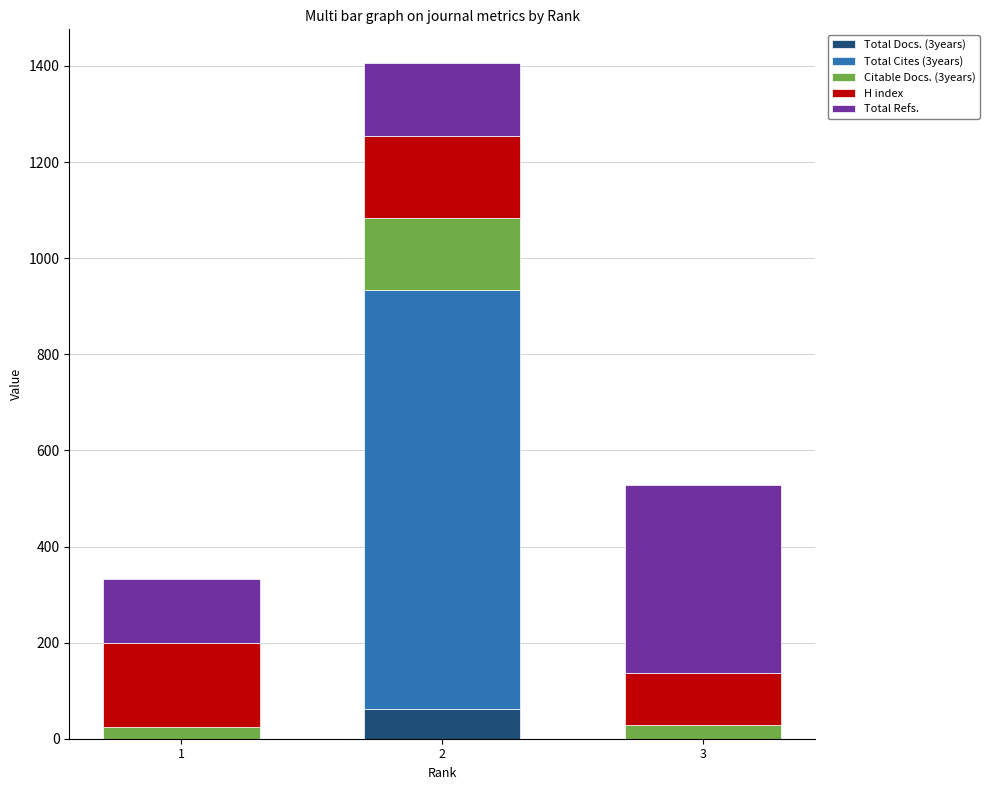

What is the total value across all series at 2?

1406